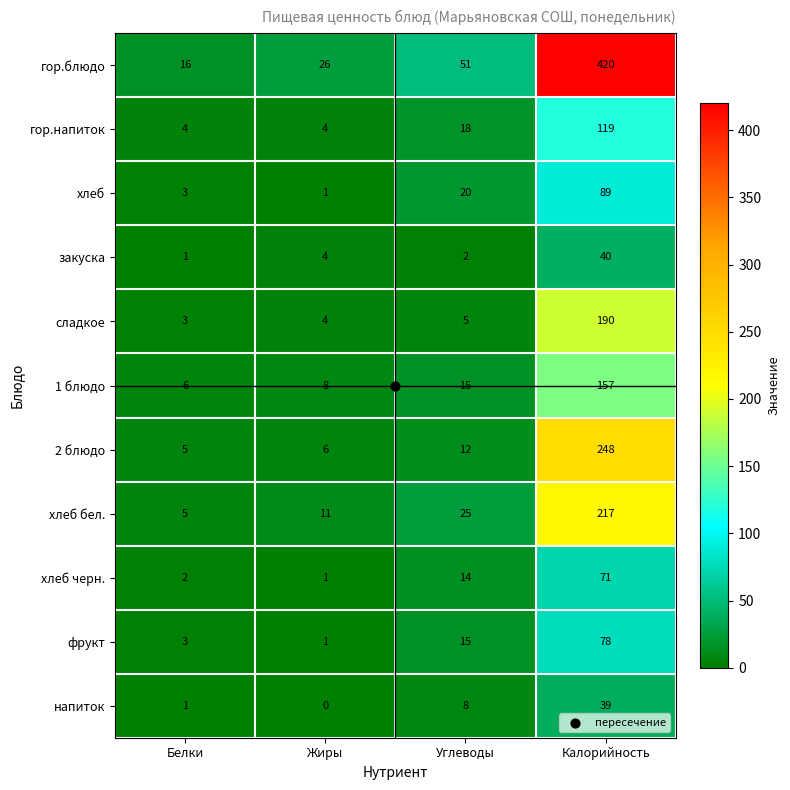

The сладкое series shows 4 at Белки. True or false?

False